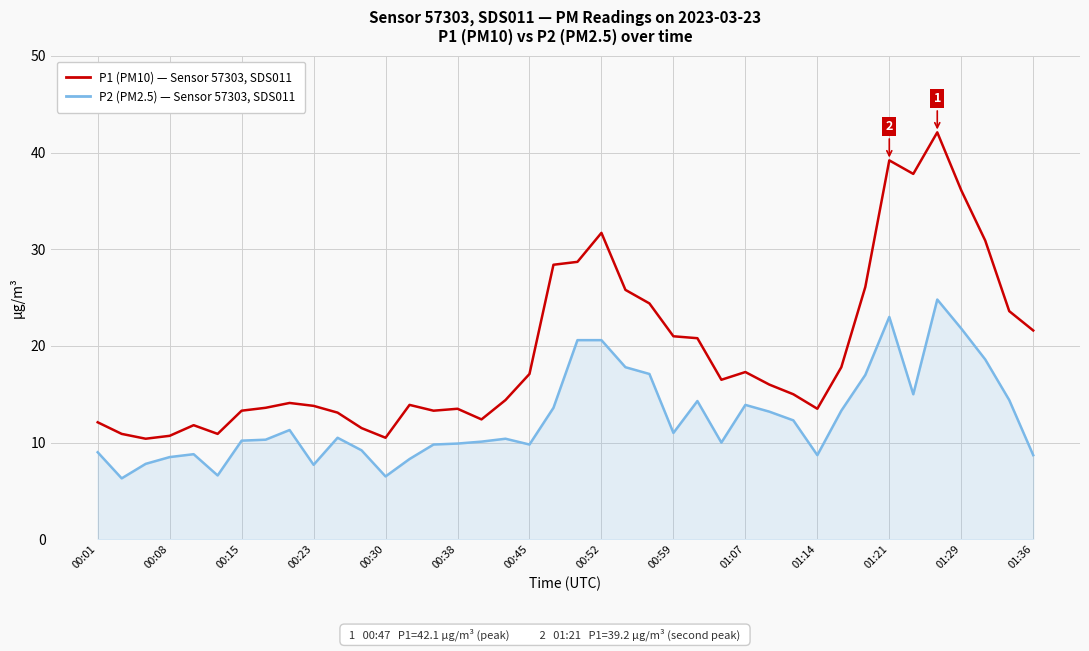

Count the number of data series in this chart.

2